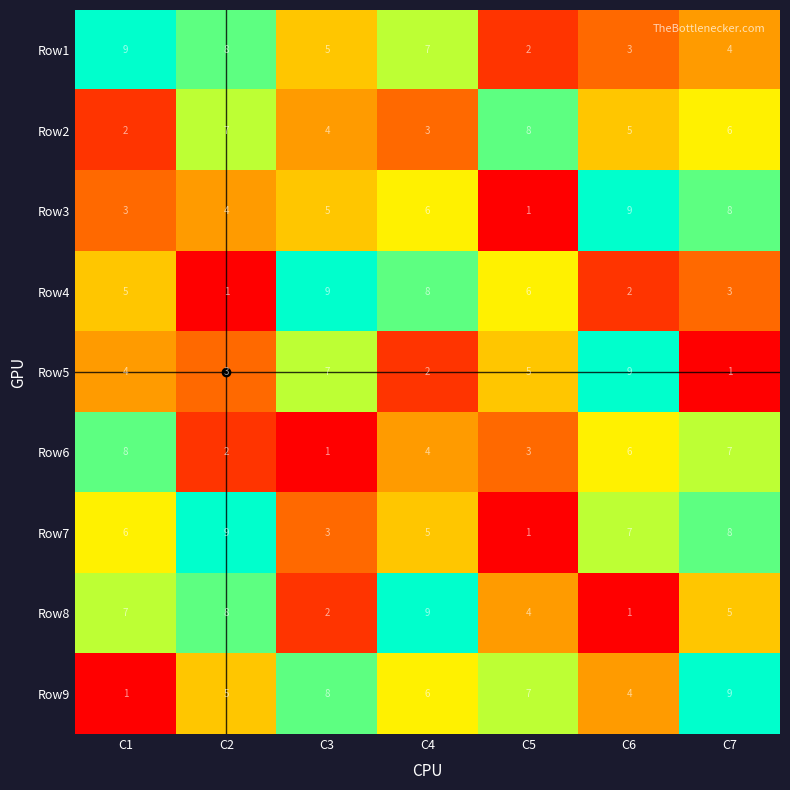

Rank the series at C1 from highest to lowest value.

Row1, Row6, Row8, Row7, Row4, Row5, Row3, Row2, Row9